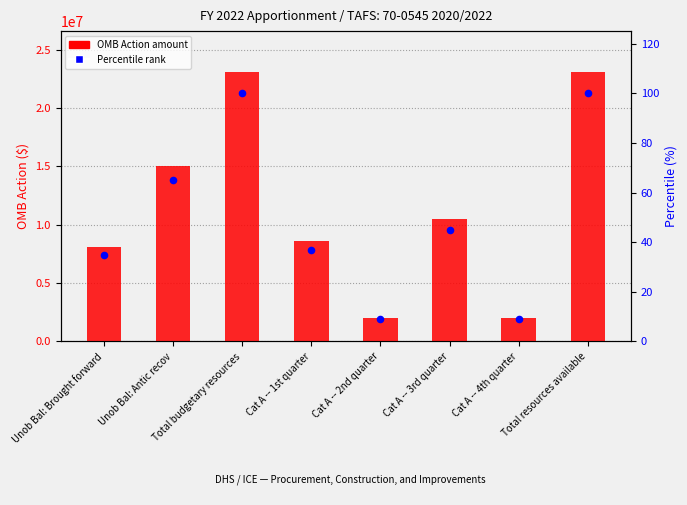

Which series reaches the maximum Y coordinate?

OMB Action amount